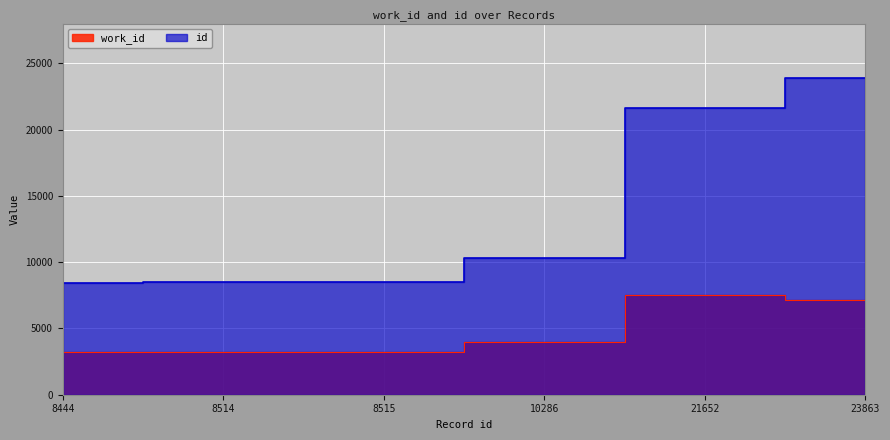

True or false: work_id and id intersect in this chart.

False